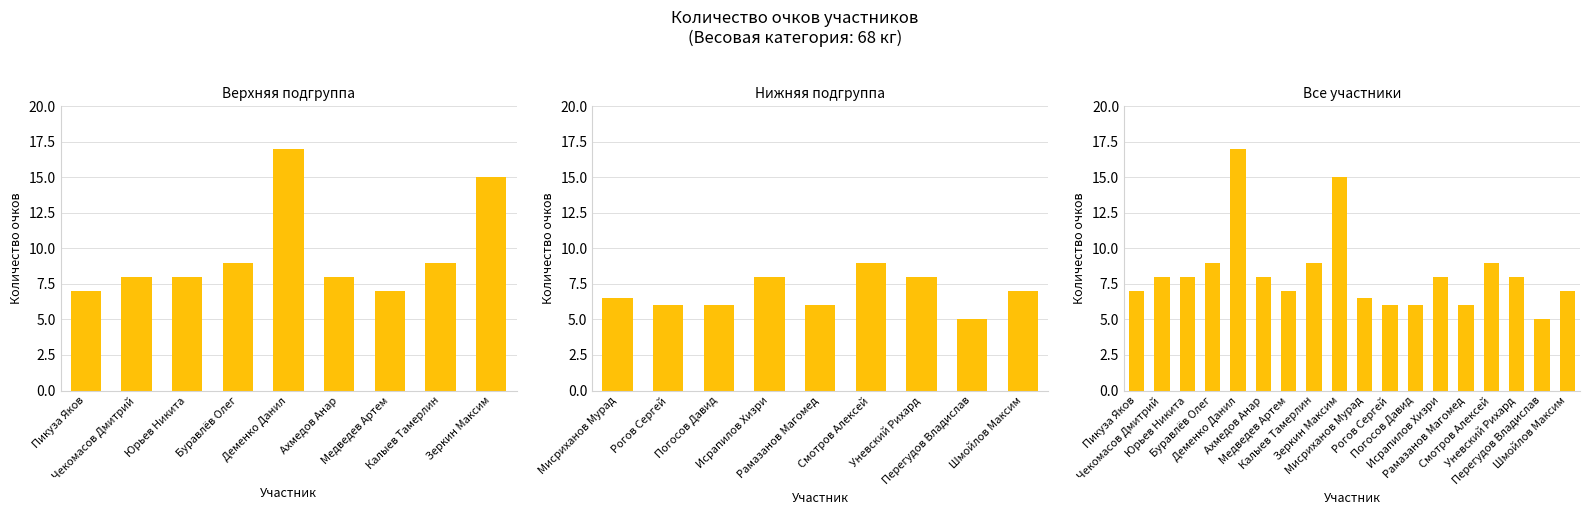

At which category does the chart reach its minimum across all series?

Перегудов Владислав